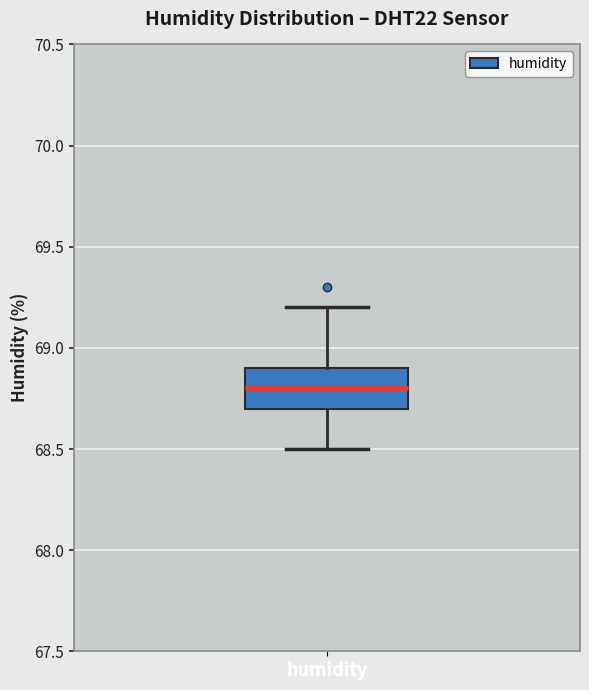

Transcribe this box plot: give where the median line is, the range the box spans, and where the two whiskers end, as read against the y-axis. The values are not printed on the chart, so give them approximately, as read against the axis.

median 68.8, box 68.7 to 68.9, whiskers 68.5 to 69.2